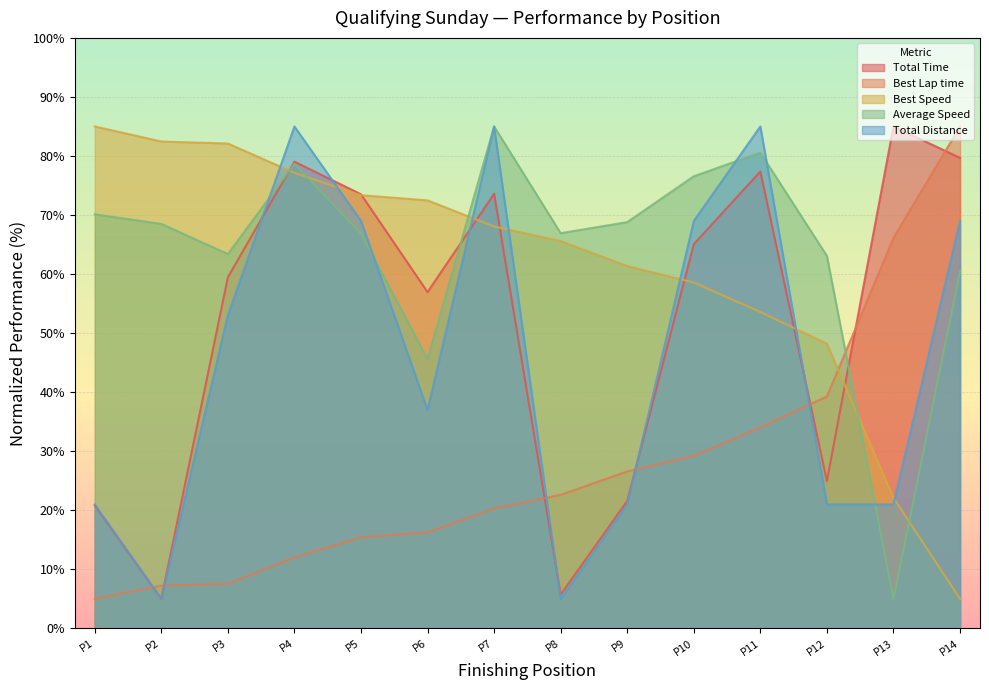

The value of Best Lap time at P12 is 25.3. True or false?

False